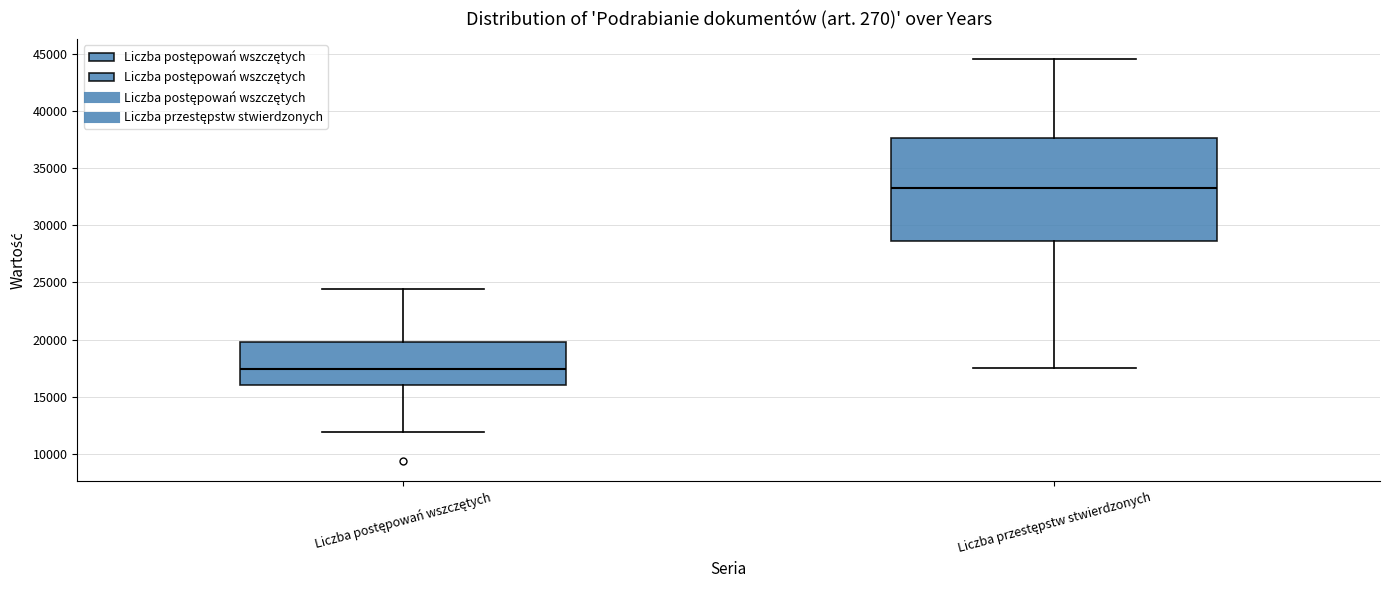

Reading left to right, transcribe this box plot: for each box, give where its median line is, the range the box spans, and where its two whiskers end, as read against the y-axis. The values are not printed on the chart, so give them approximately, as read against the axis.

Liczba postępowań wszczętych: median 17500, box 16000 to 20000, whiskers 12000 to 24500
Liczba przestępstw stwierdzonych: median 33500, box 28500 to 37500, whiskers 17500 to 44500